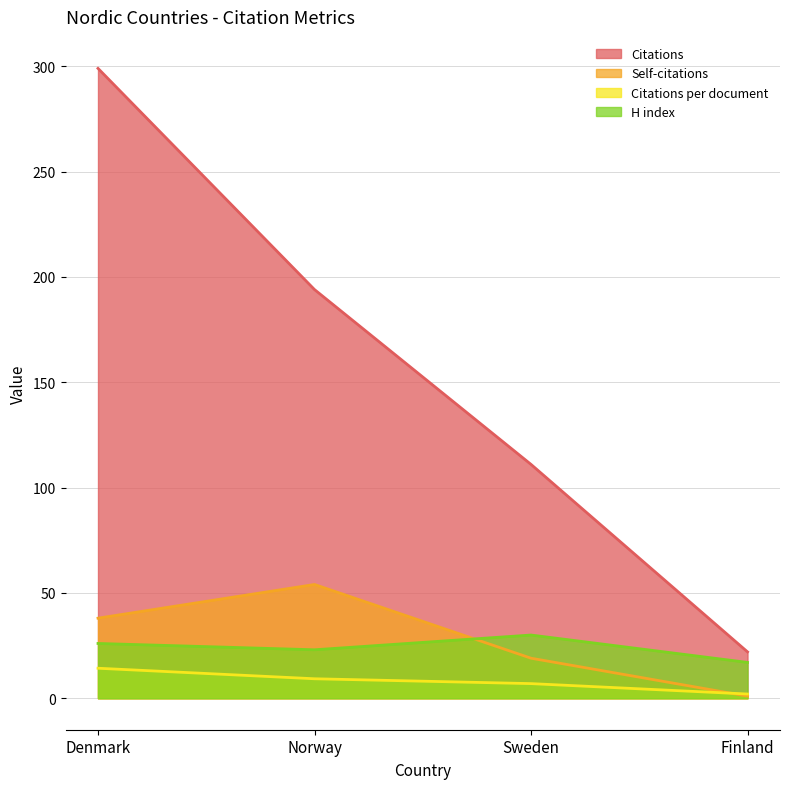

What is the difference between the maximum and minimum values in the Citations per document series?

12.2